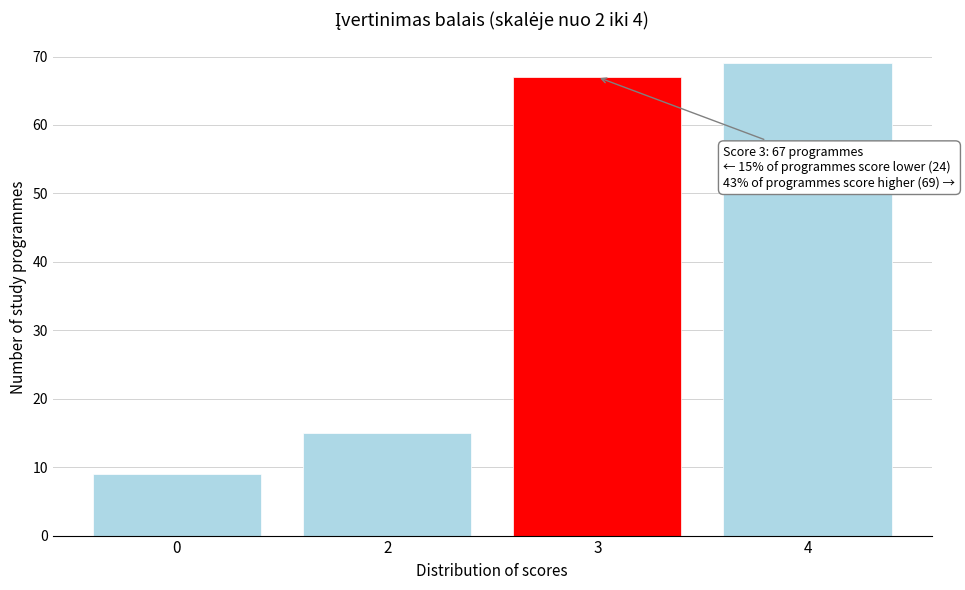

Reading left to right, transcribe all the data shown in this chart.

0=9	2=15	3=67	4=69